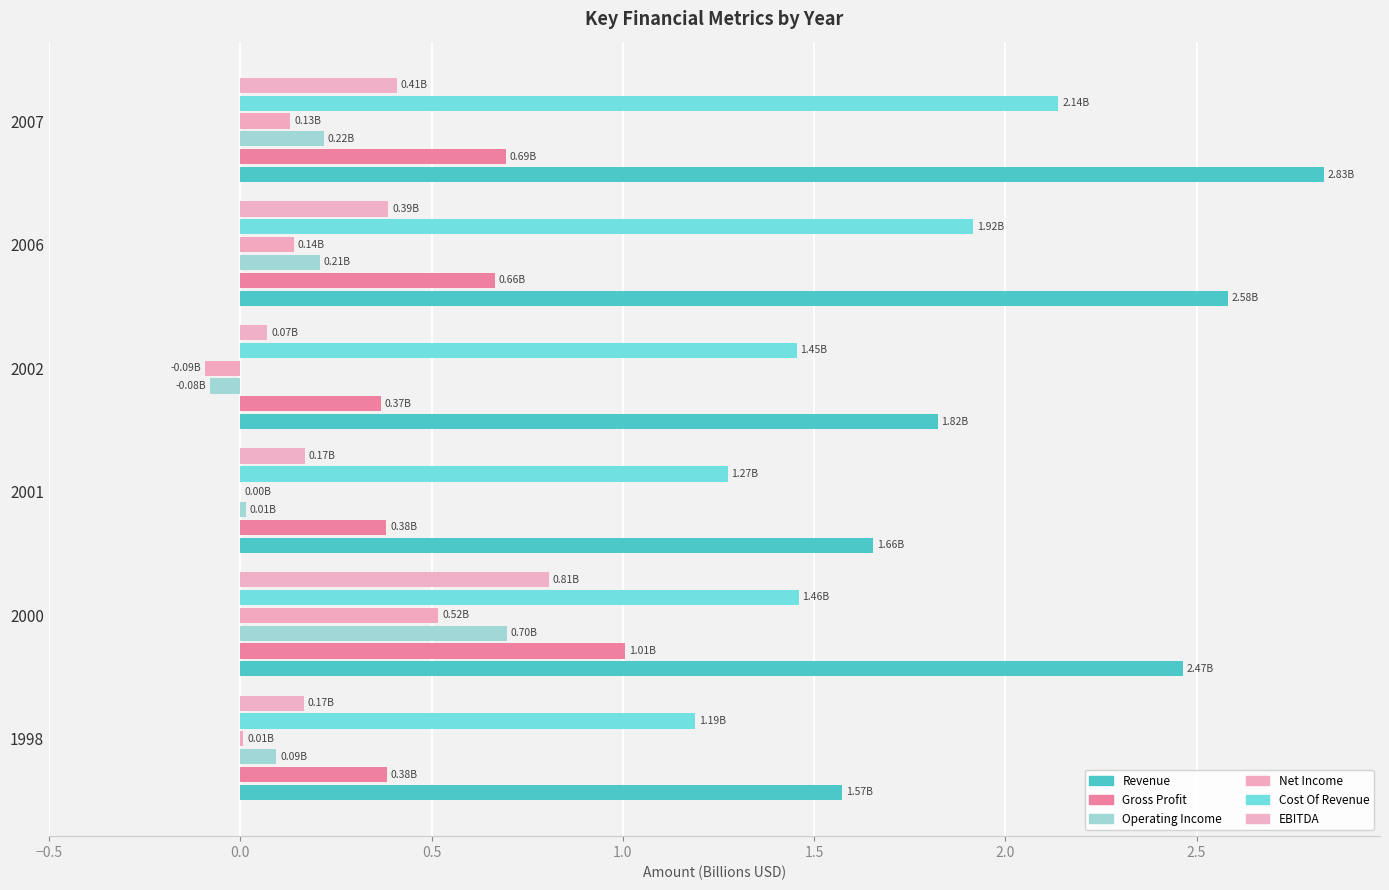

How many distinct data groups are displayed?

6